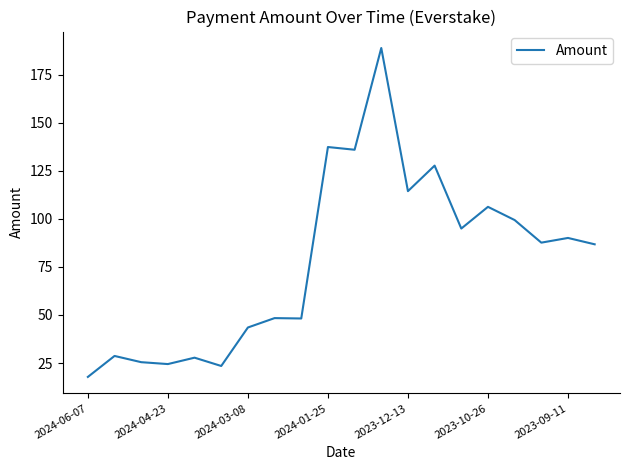

What is the difference between the maximum and minimum values?

171.1